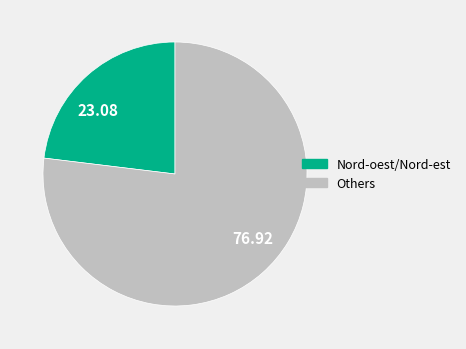

Does any single category account for the majority?

Yes